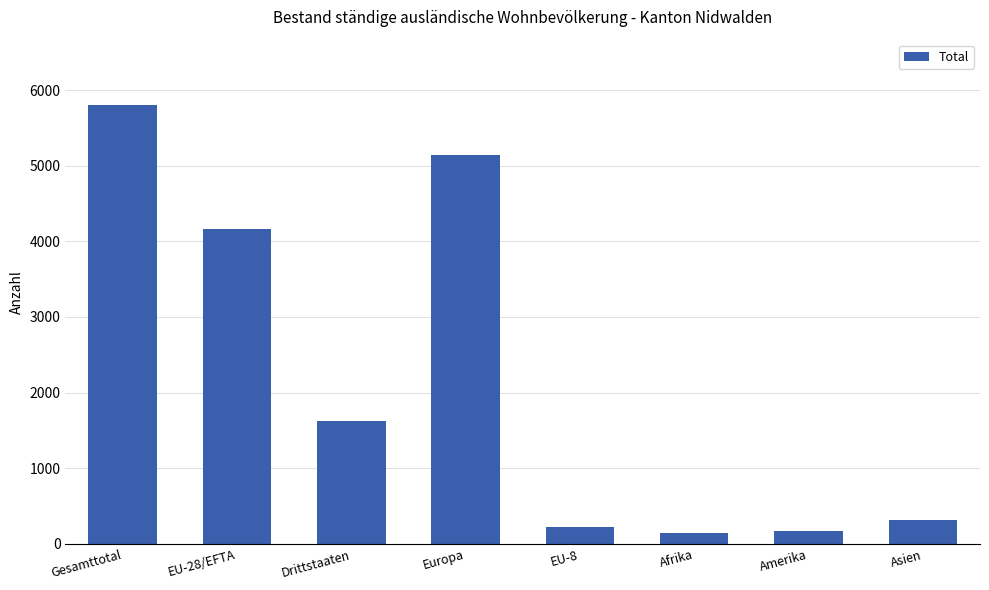

What position from the left is Asien?

8